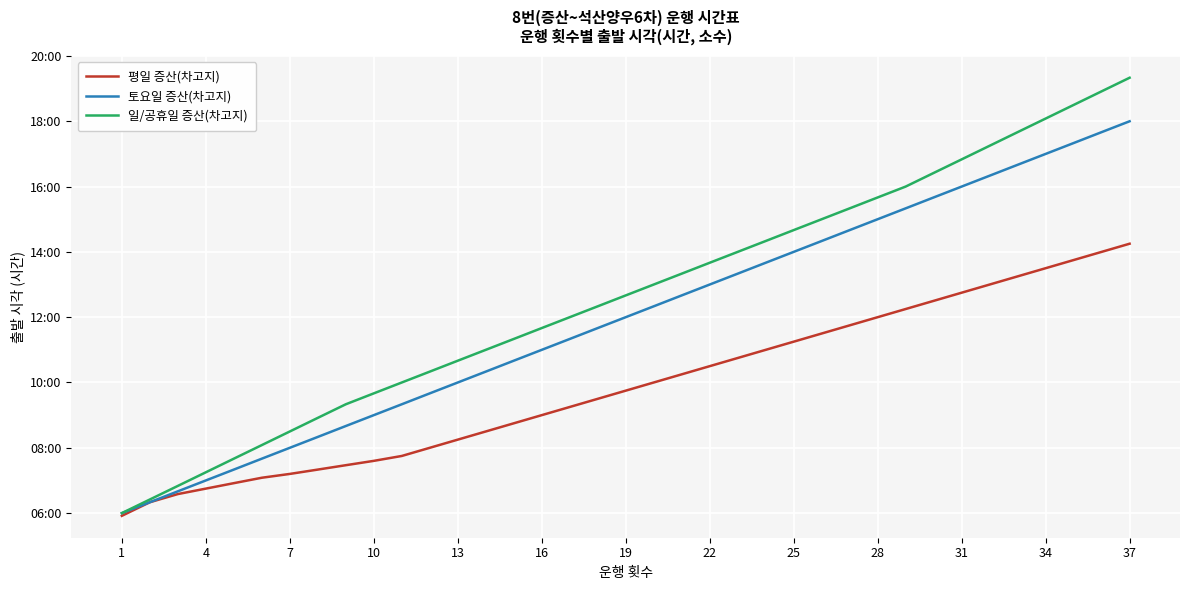

Is this an area chart (filled region under the line)?

No